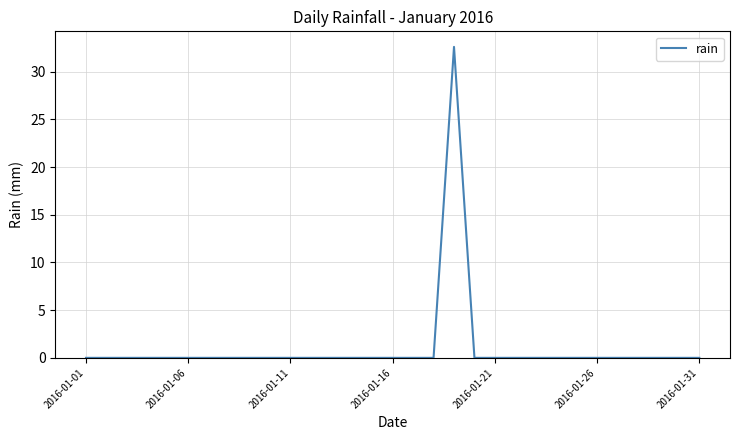

What is the maximum value shown in the chart?

32.6